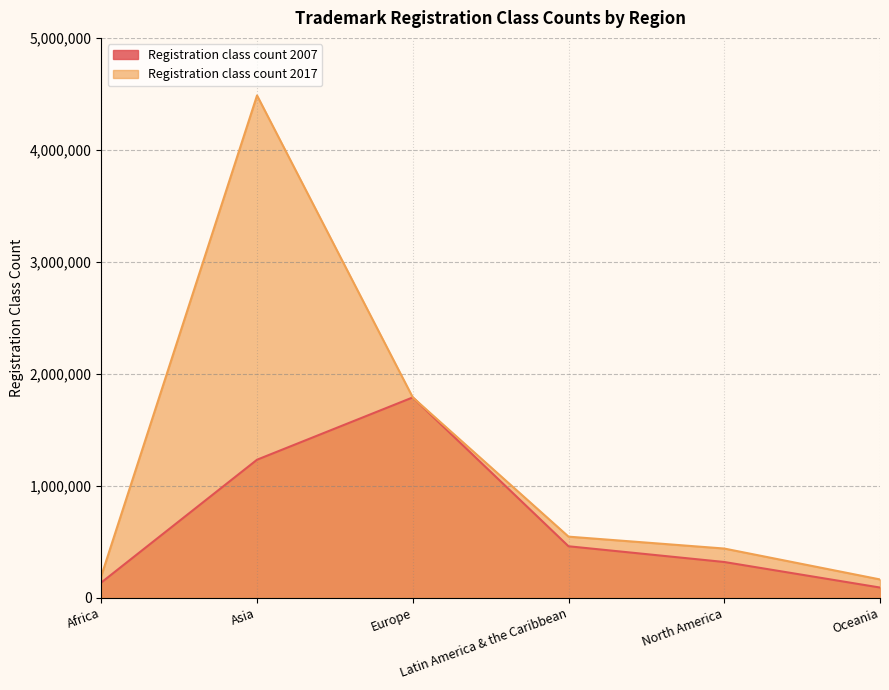

True or false: Registration class count 2007 has a value of 1789400 at Europe.

True